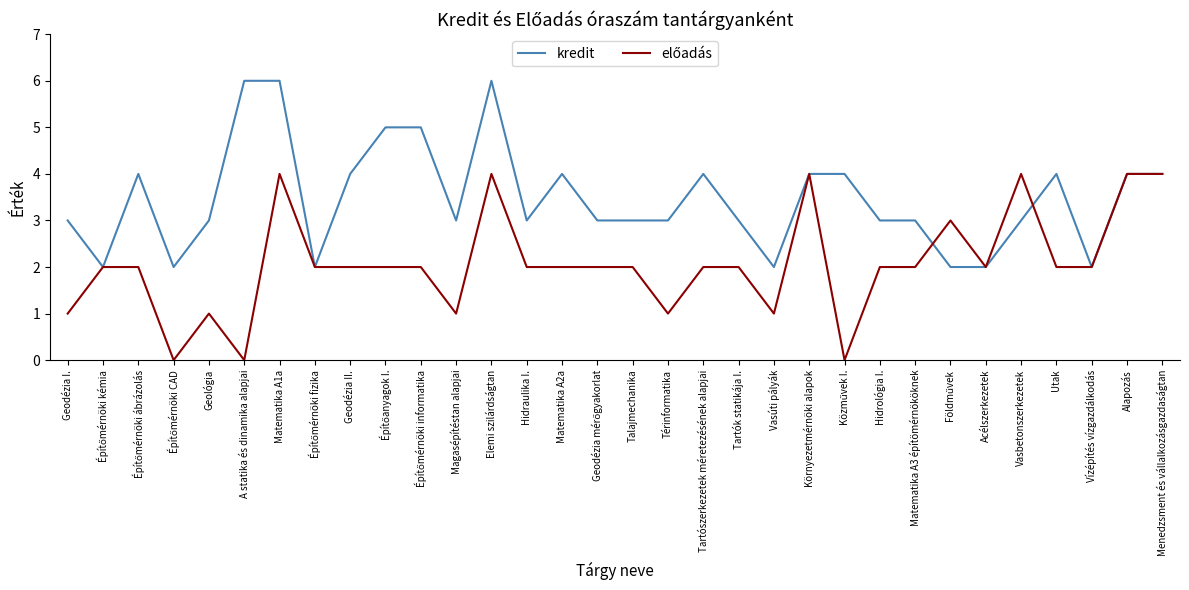

What position from the left is Magasépítéstan alapjai?

12